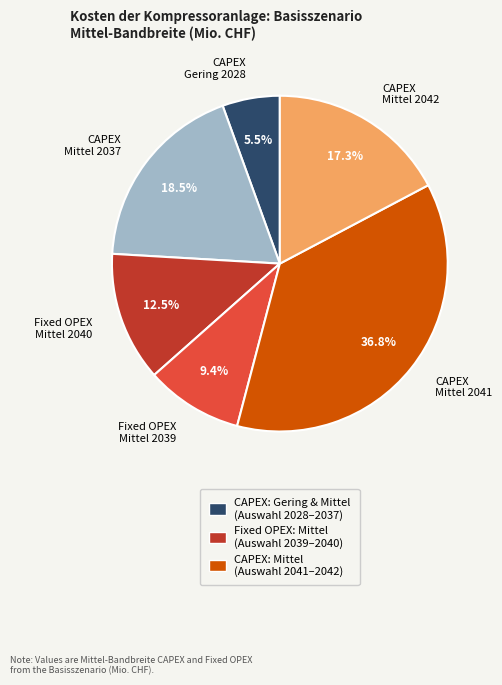

Is there any slice that represents more than half of the pie?

No